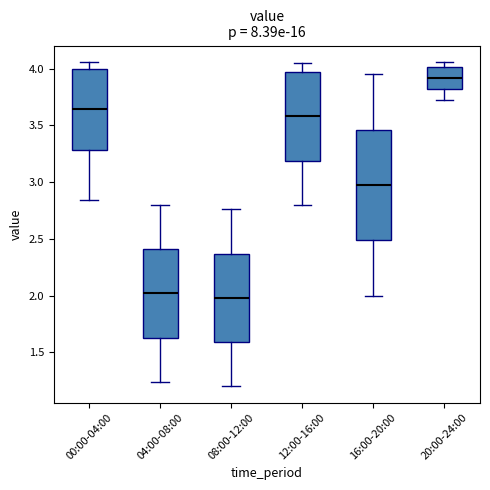

Reading left to right, read every box against the y-axis: the position of its median line, the range the box covers, and the ends of its whiskers. The values are not printed on the chart, so give them approximately, as read against the axis.

00:00-04:00: median 3.65, box 3.30 to 4.00, whiskers 2.85 to 4.05
04:00-08:00: median 2.00, box 1.65 to 2.40, whiskers 1.25 to 2.80
08:00-12:00: median 2.00, box 1.60 to 2.35, whiskers 1.20 to 2.75
12:00-16:00: median 3.60, box 3.20 to 3.95, whiskers 2.80 to 4.05
16:00-20:00: median 3.00, box 2.50 to 3.45, whiskers 2.00 to 3.95
20:00-24:00: median 3.90, box 3.80 to 4.00, whiskers 3.70 to 4.05